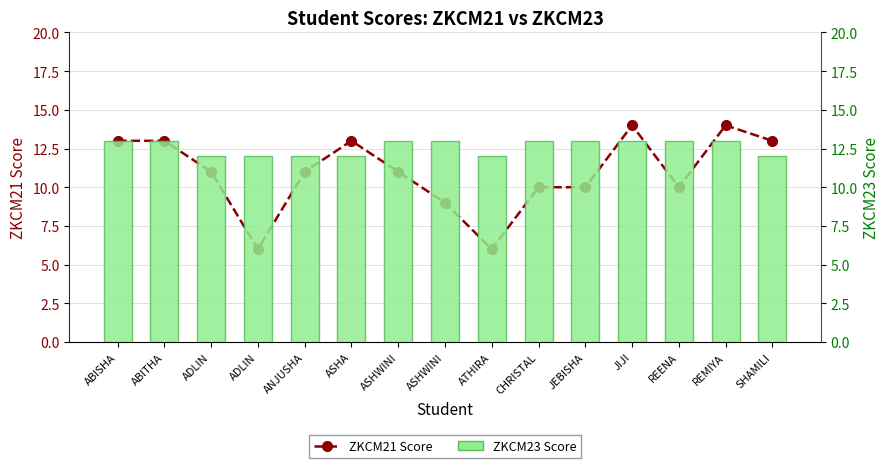

Reading right to left, transcribe all the data shown in this chart.

ZKCM21: SHAMILI=13	REMIYA=14	REENA=10	JIJI=14	JEBISHA=10	CHRISTAL=10	ATHIRA=6	ASHWINI=9	ASHWINI=11	ASHA=13	ANJUSHA=11	ADLIN=6	ADLIN=11	ABITHA=13	ABISHA=13
ZKCM23: SHAMILI=12	REMIYA=13	REENA=13	JIJI=13	JEBISHA=13	CHRISTAL=13	ATHIRA=12	ASHWINI=13	ASHWINI=13	ASHA=12	ANJUSHA=12	ADLIN=12	ADLIN=12	ABITHA=13	ABISHA=13